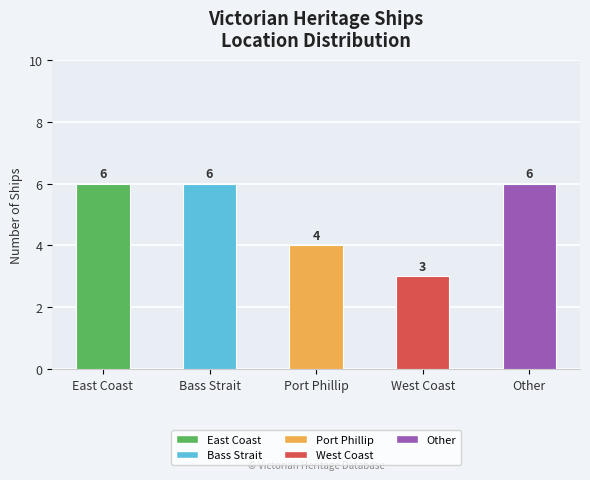

Count the number of data series in this chart.

1